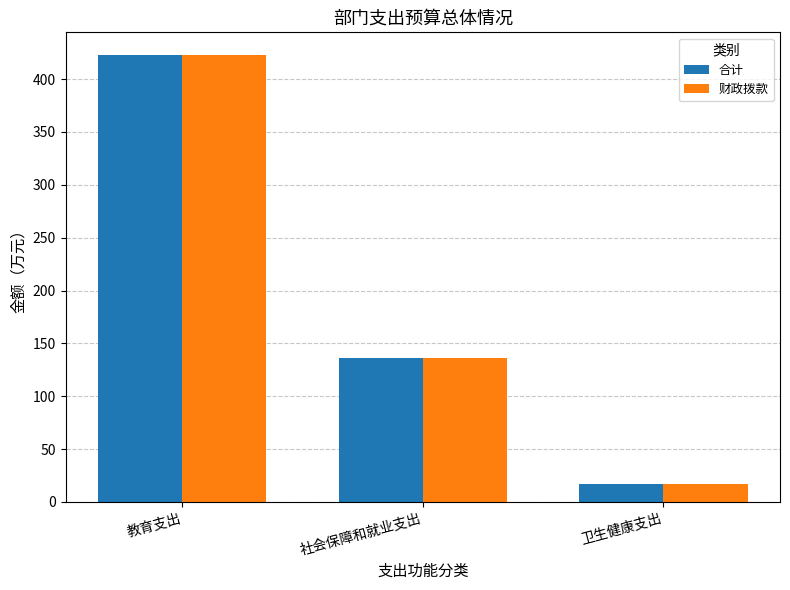

Reading right to left, transcribe all the data shown in this chart.

合计: 卫生健康支出=16.8	社会保障和就业支出=136.2	教育支出=423.1
财政拨款: 卫生健康支出=16.8	社会保障和就业支出=136.2	教育支出=423.1